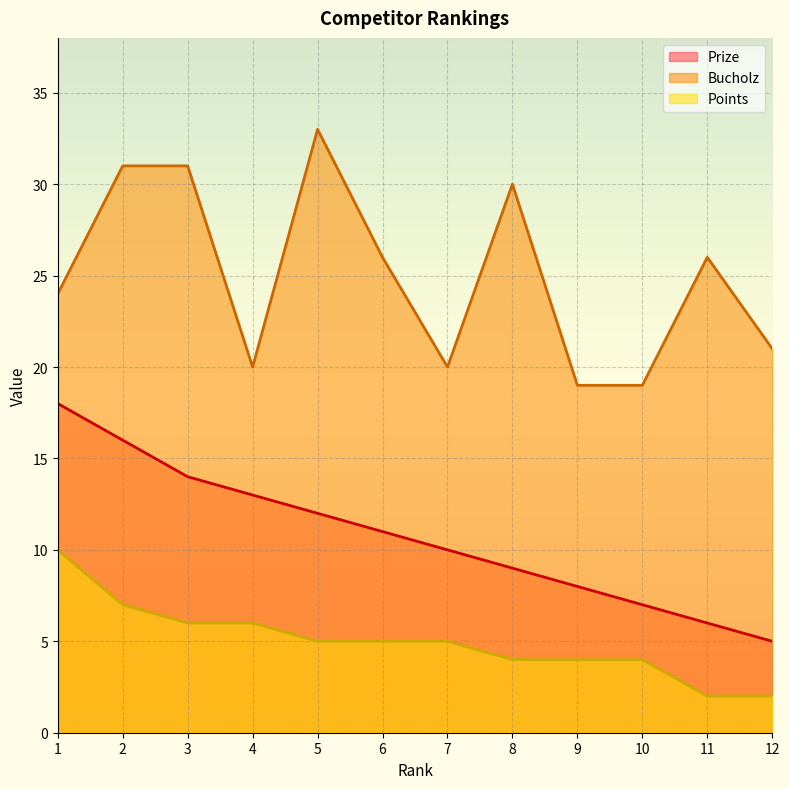

Is it true that Prize equals 16 at 2?

True